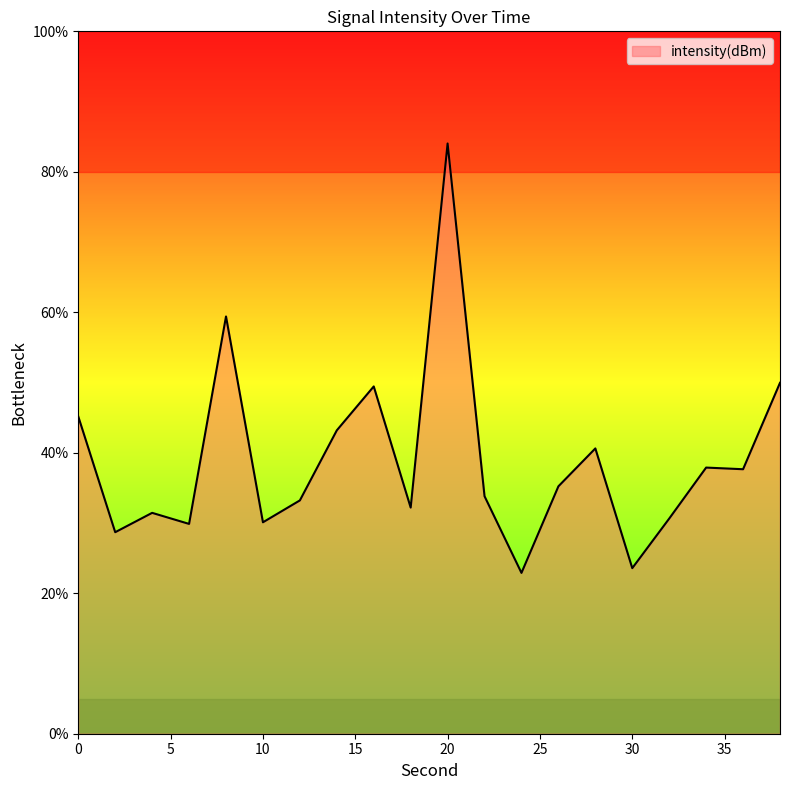

What is the change in value from 30 to 34?

+14.3